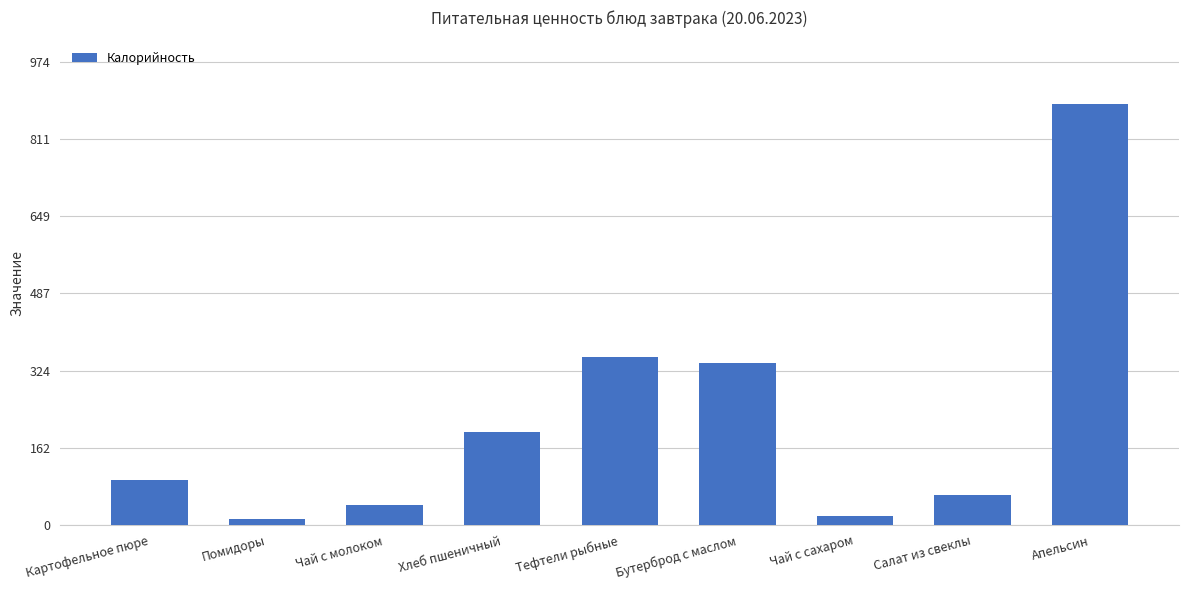

What is the sum of all values?

2007